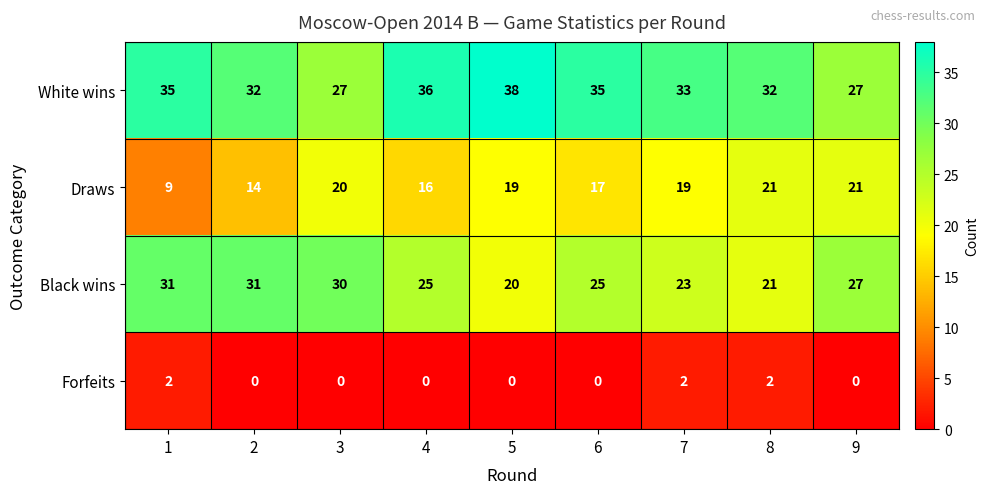

At 3, list the series in order from largest to smallest.

Black wins, White wins, Draws, Forfeits